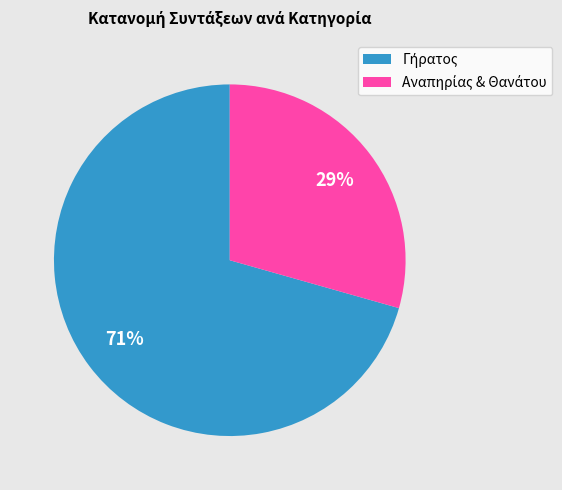

To the nearest percent, what is the average slice percentage?

50%